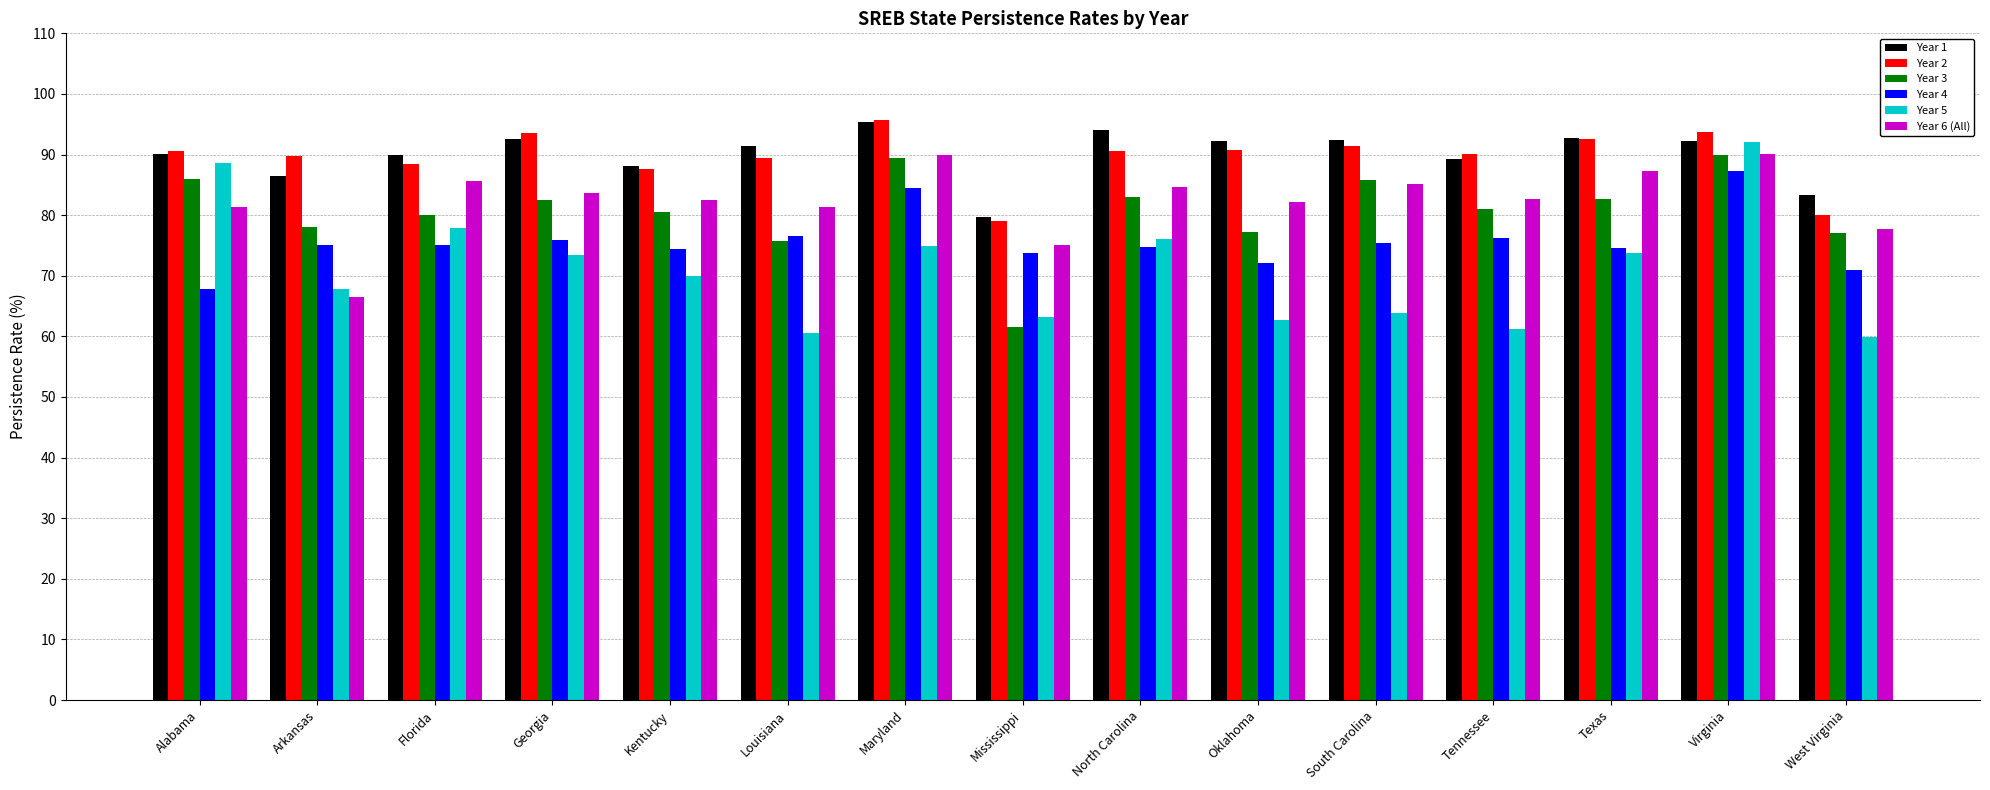

What are all the series names shown in the legend?

Year 1, Year 2, Year 3, Year 4, Year 5, Year 6 (All)